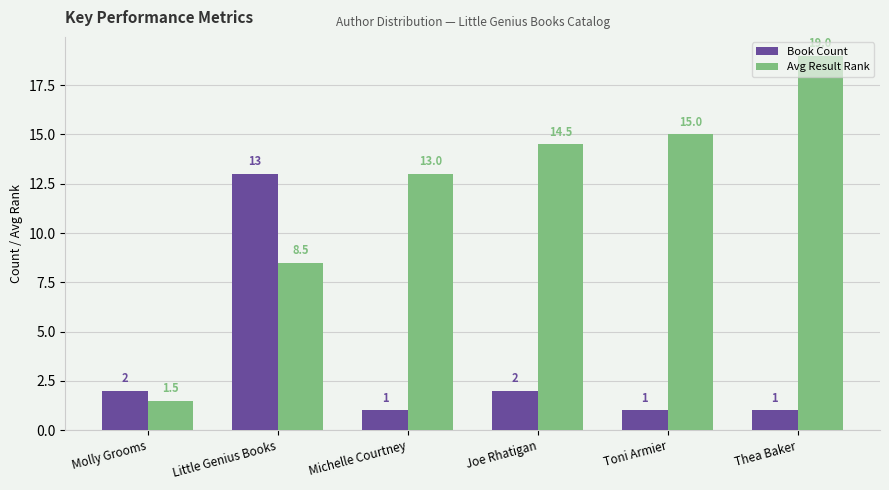

Are the bars horizontal?

No